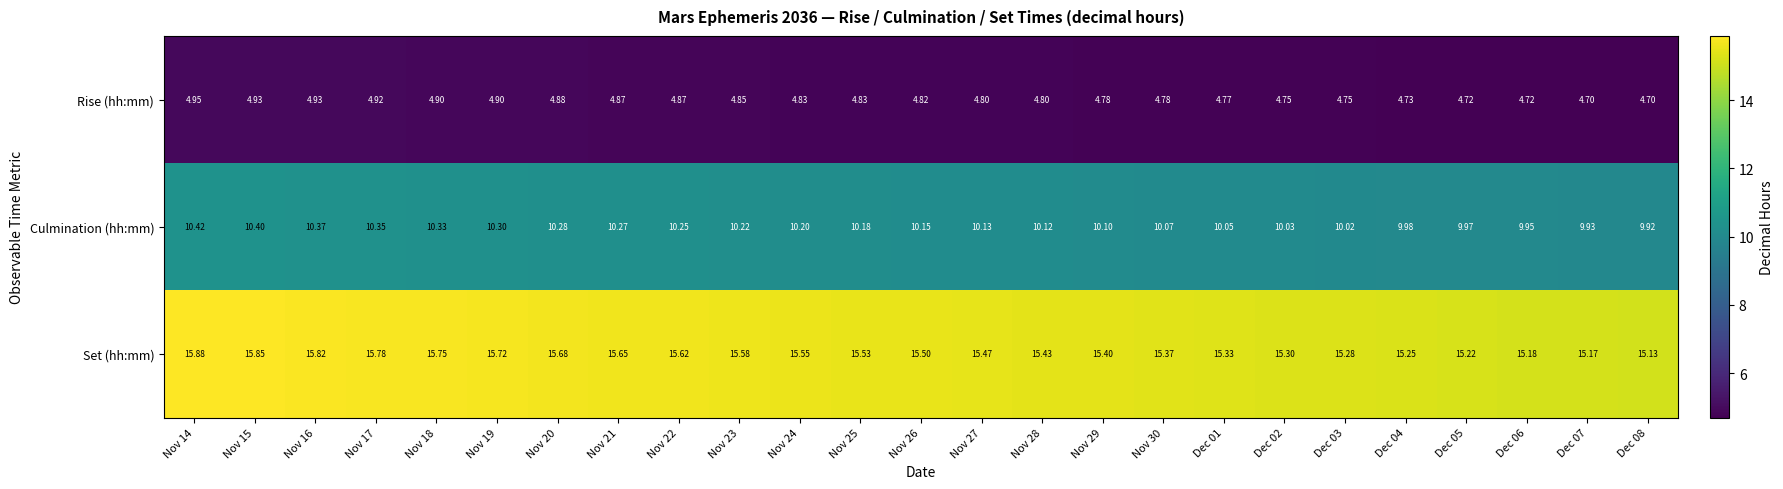

Which series has the largest range (max minus min)?

Set (hh:mm)